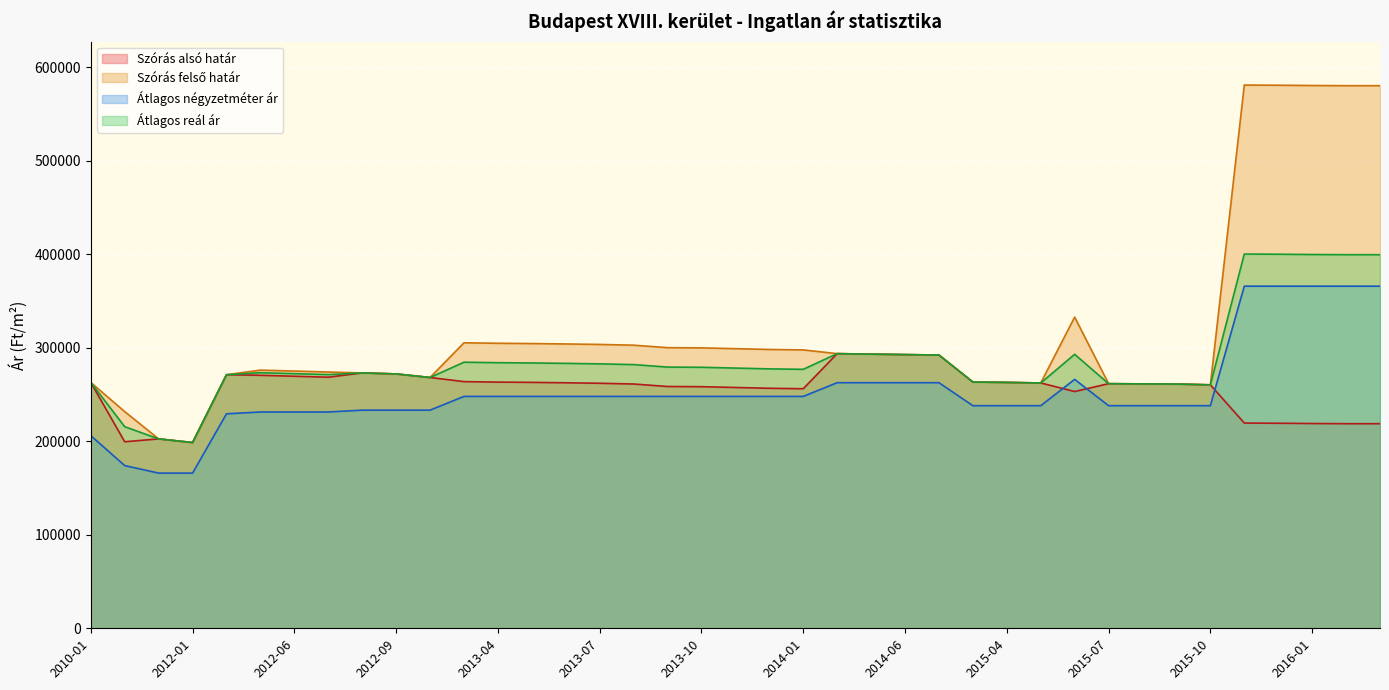

How many interior local valleys does the Szórás felső határ series have?

4